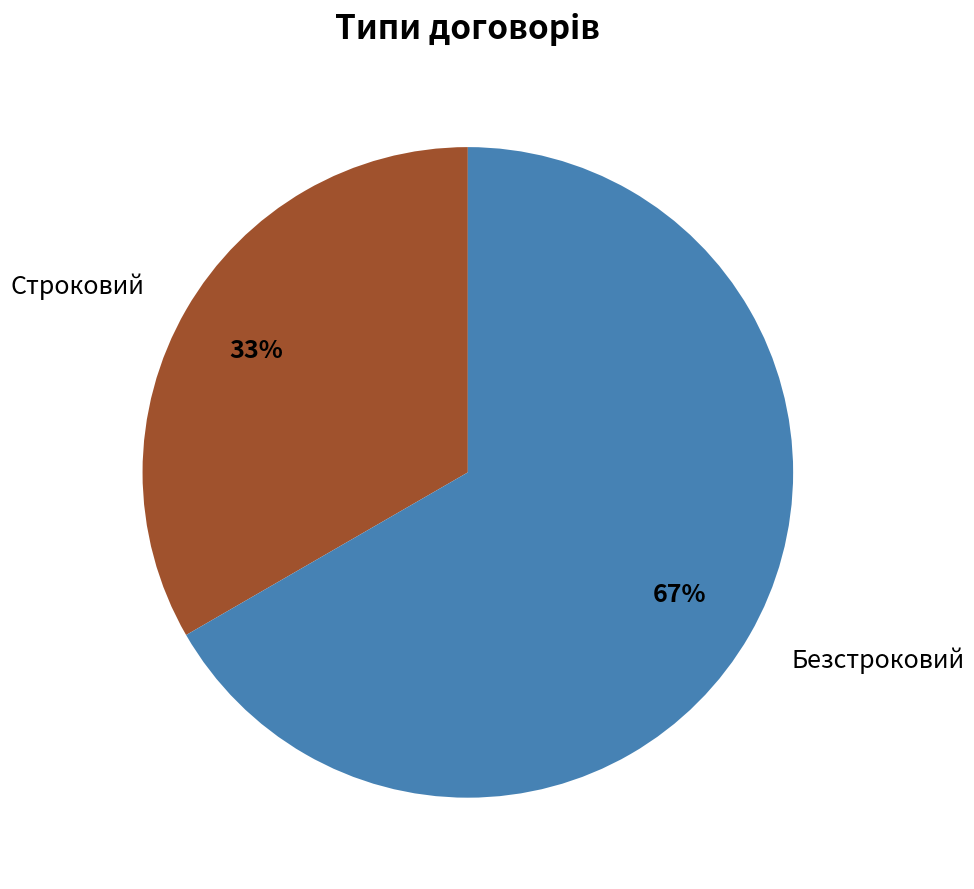

Which has a higher value, Строковий or Безстроковий?

Безстроковий